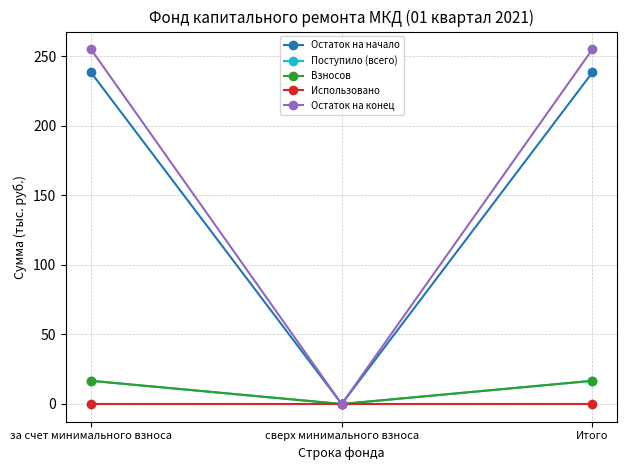

Is this an area chart (filled region under the line)?

No